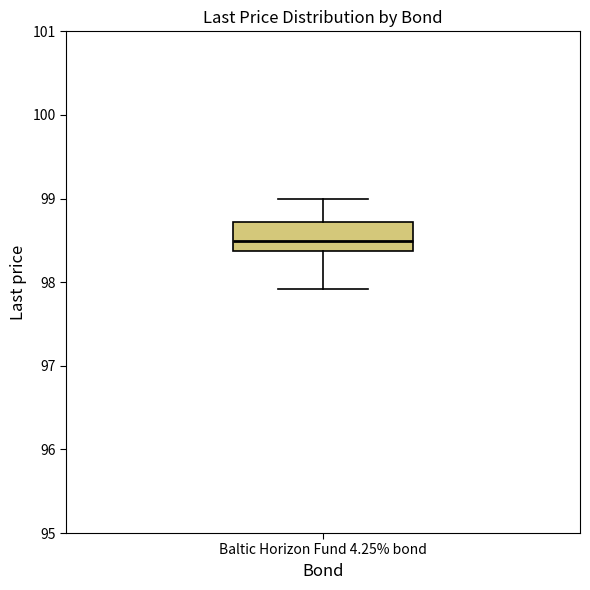

Read this box plot against the y-axis: the position of the median line, the range covered by the box, and the ends of both whiskers. The values are not printed on the chart, so give them approximately, as read against the axis.

median 98.5, box 98.4 to 98.7, whiskers 97.9 to 99.0